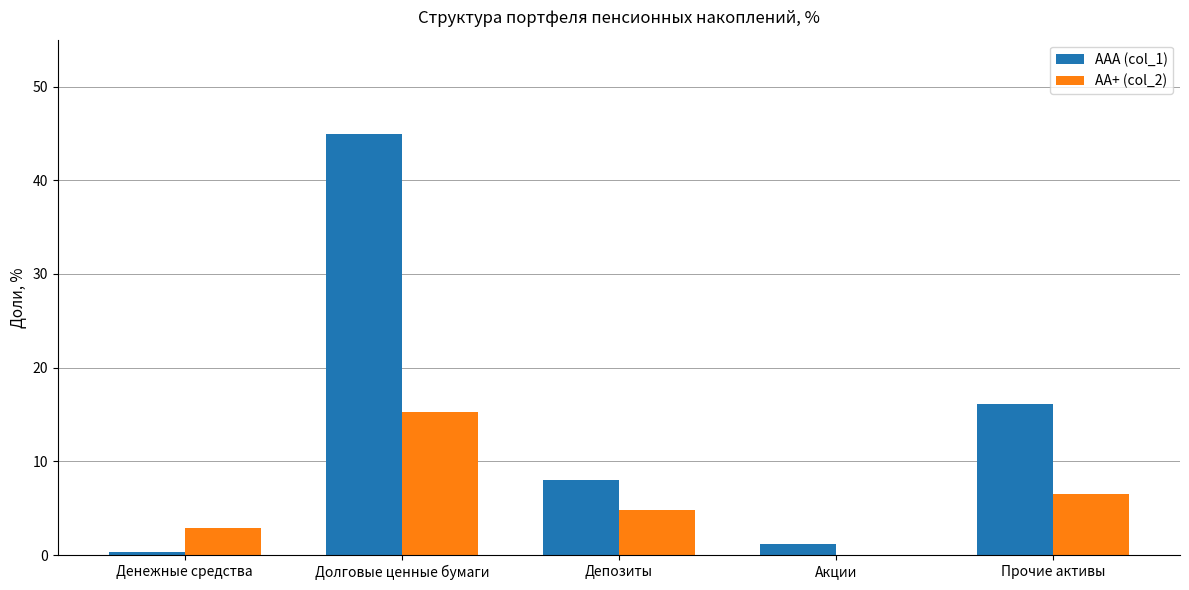

What is the maximum value for ААА (col_1)?

44.9